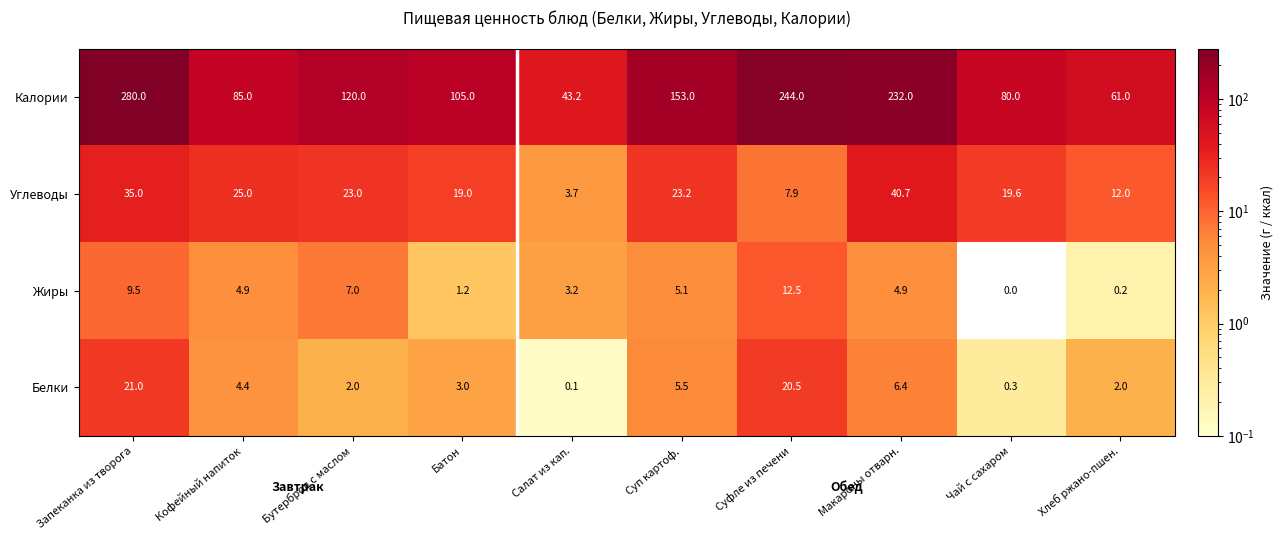

What is the greatest value displayed?

280.0